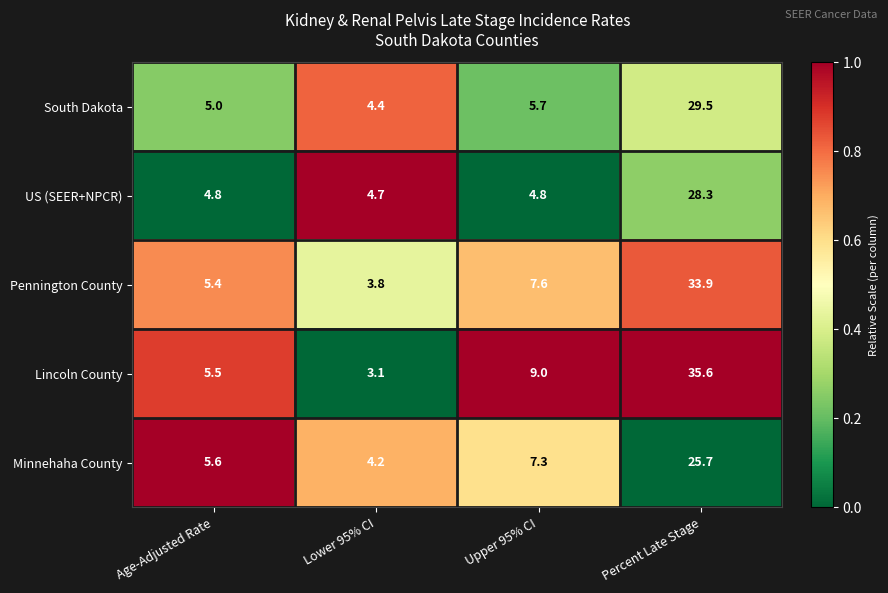

Which series has the largest total across all categories?

Lincoln County